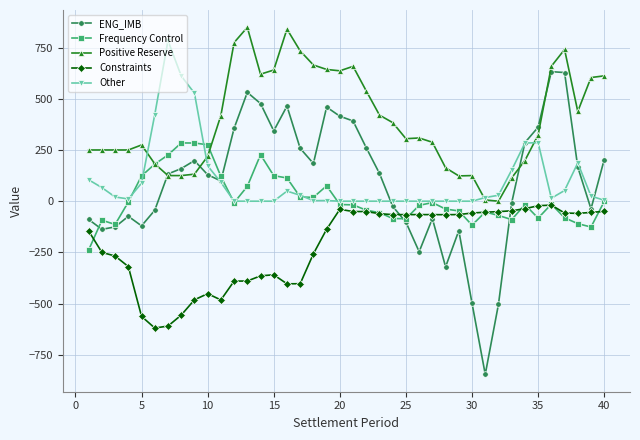

What is the value of the Constraints point at the 7th from the left?

-609.4